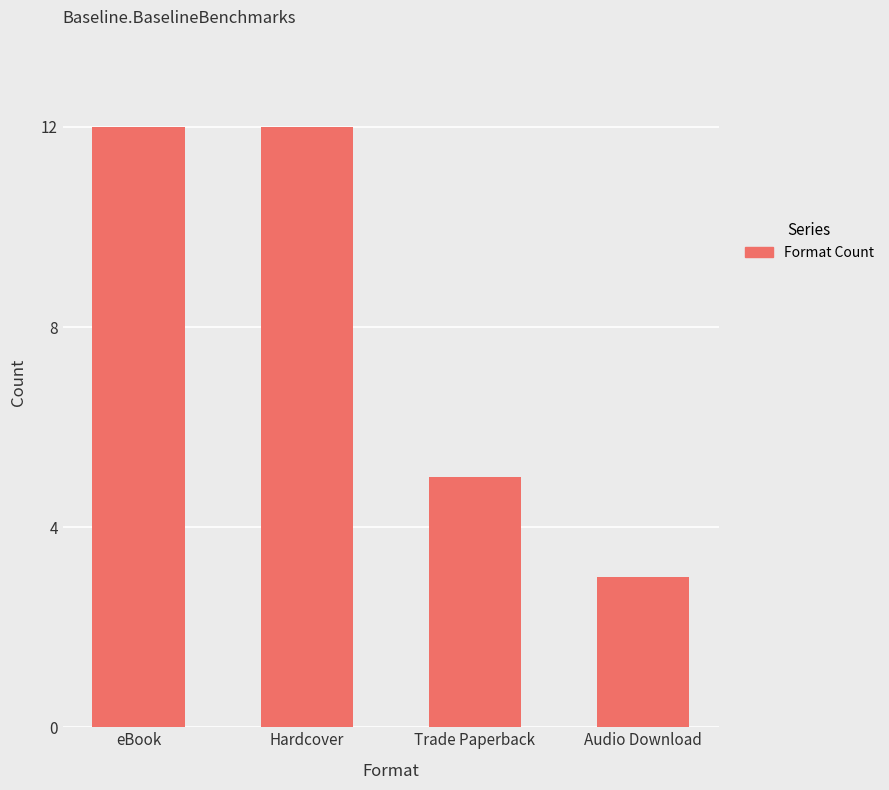

Between Audio Download and Trade Paperback, which is larger?

Trade Paperback